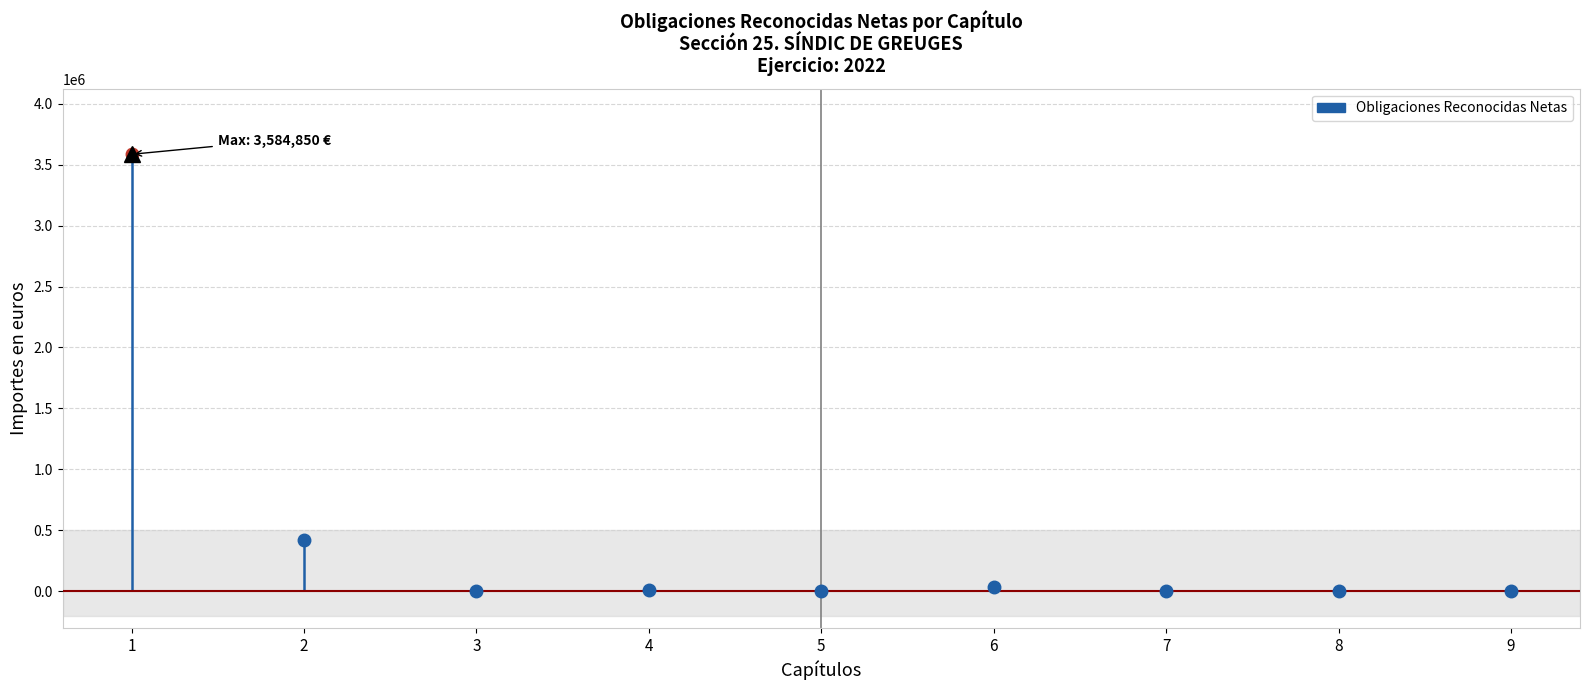

Which has a higher value, 9. Pasivos financieros or 7. Transferencias de capital?

9. Pasivos financieros